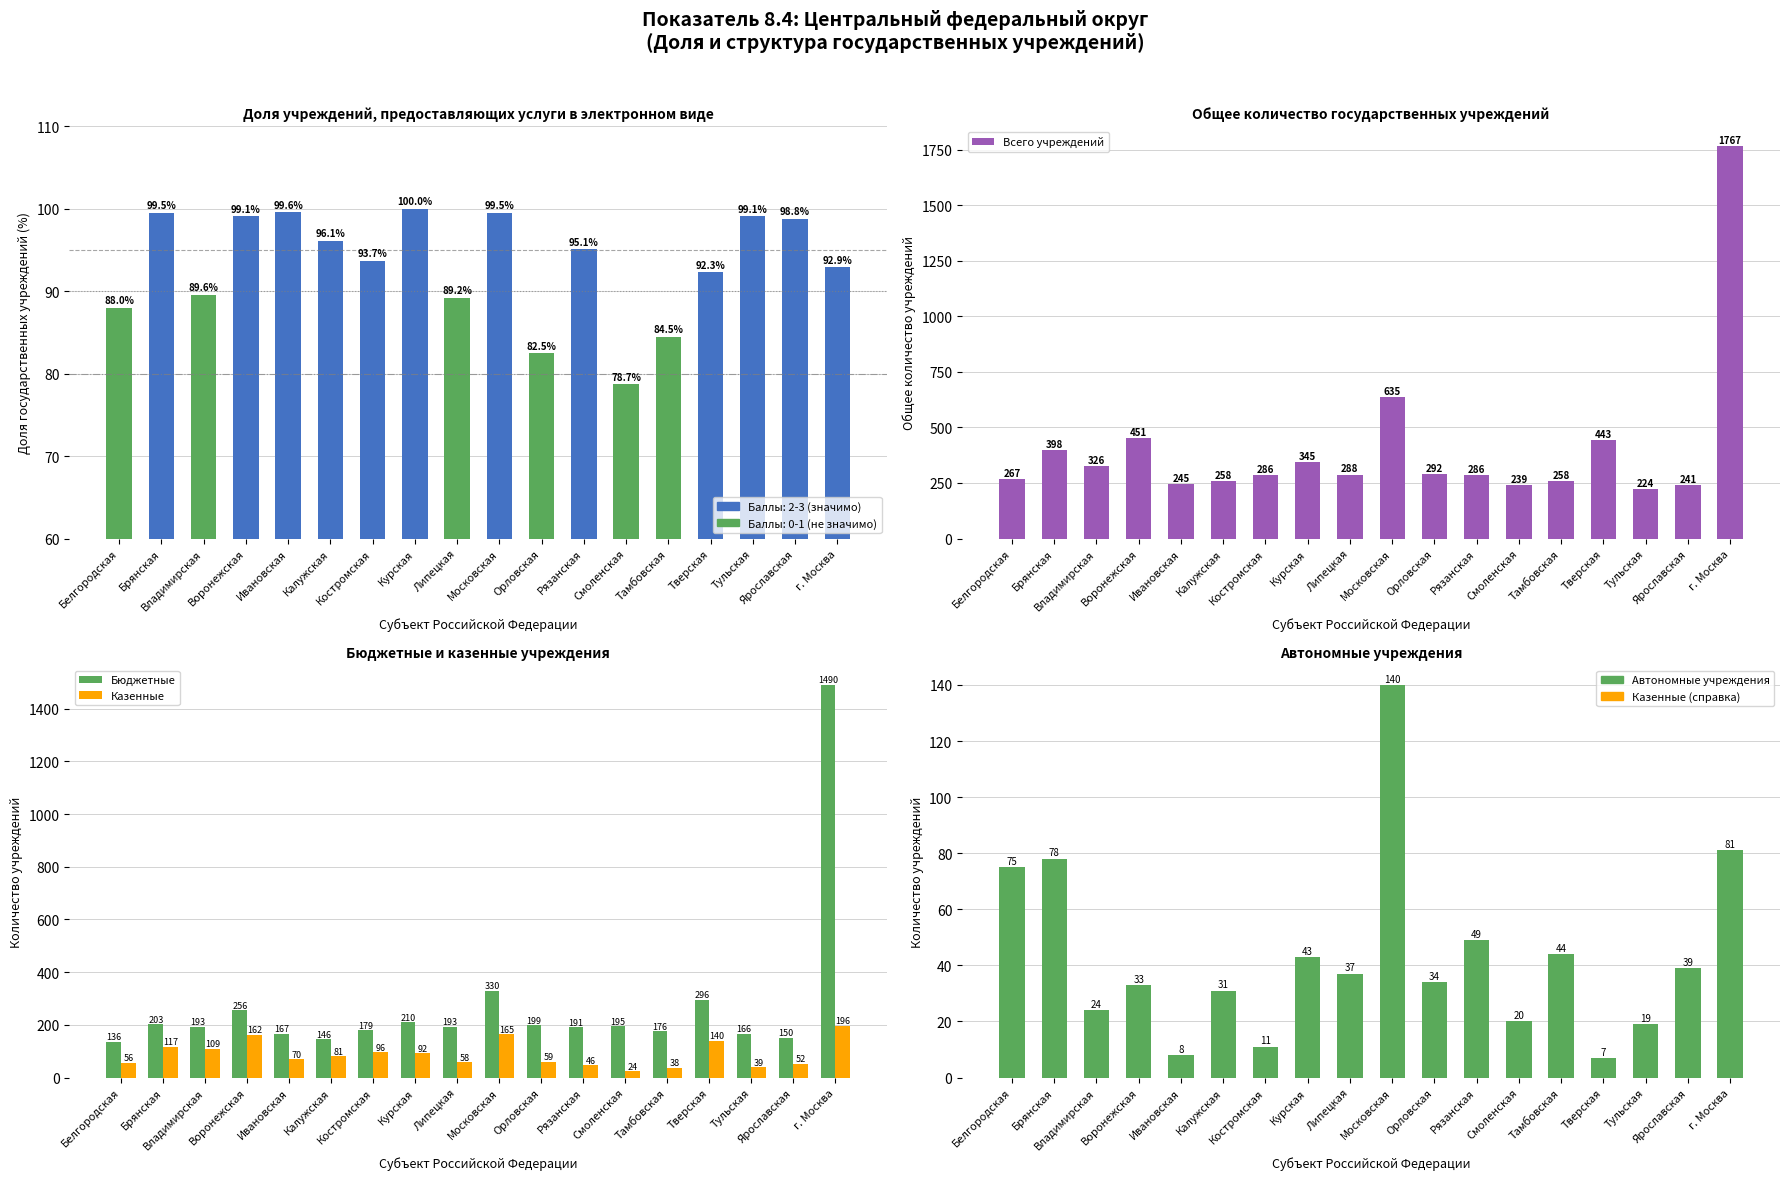

What value does the Всего учреждений series have at Владимирская?

326